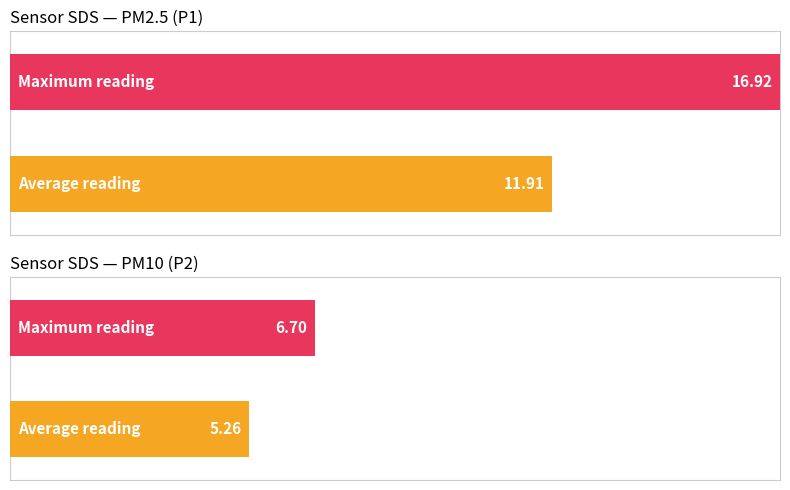

Is the value of Avg SDS_P2 at 01:39 greater than the value of Avg SDS_P1 at 00:42?

No